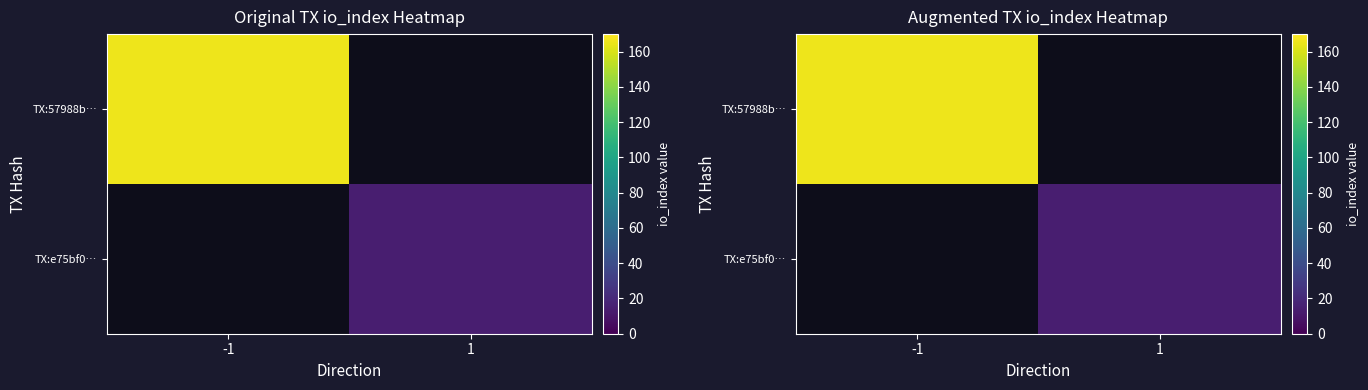

The TX:e75bf0… series shows 14.0 at 1. True or false?

True